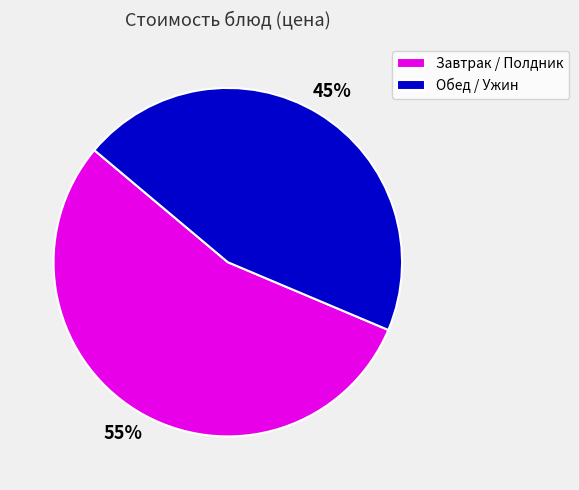

Is it true that Завтрак / Полдник is 55% of the pie?

True